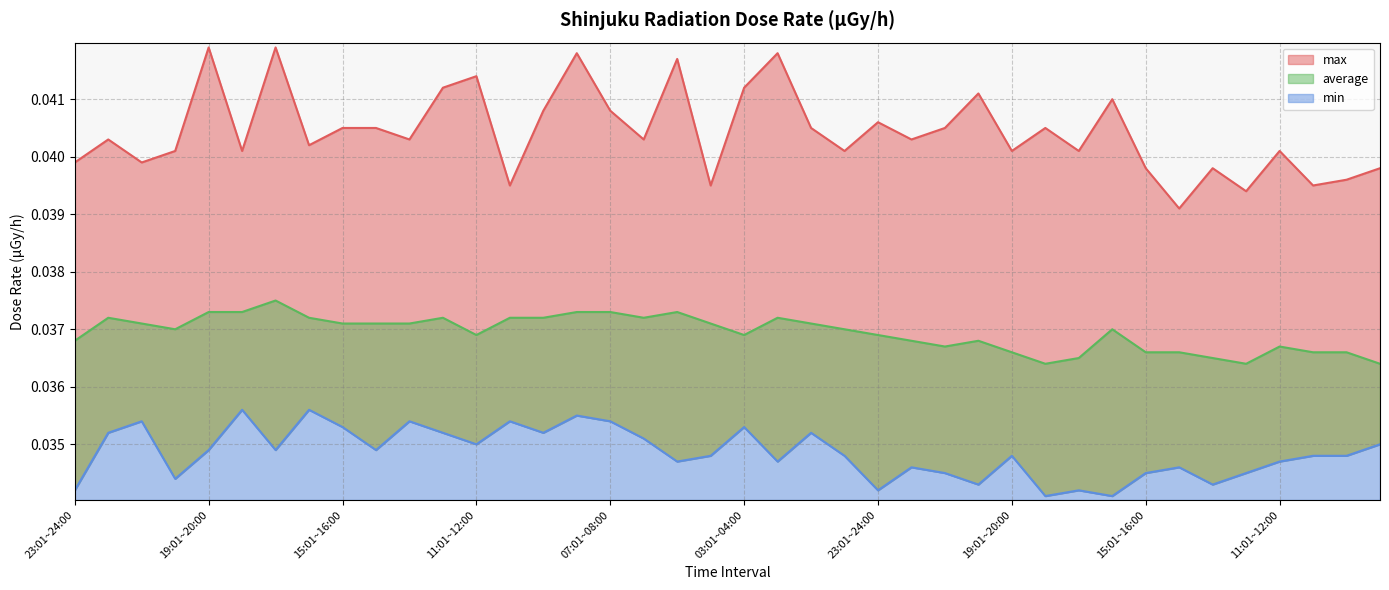

At which category does the chart reach its peak across all series?

19:01~20:00